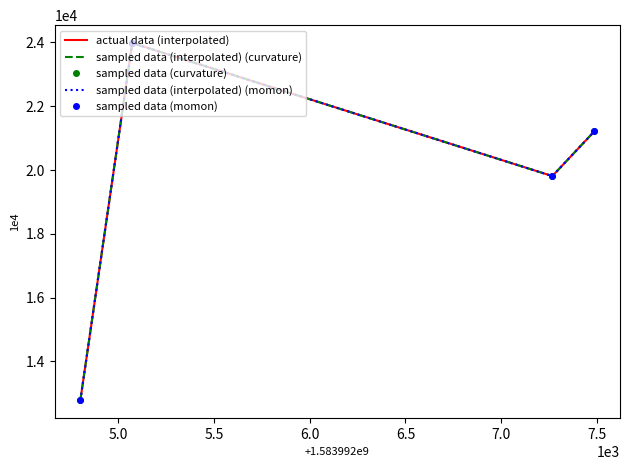

True or false: sampled data (interpolated) (curvature) and sampled data (momon) cross at least once.

False